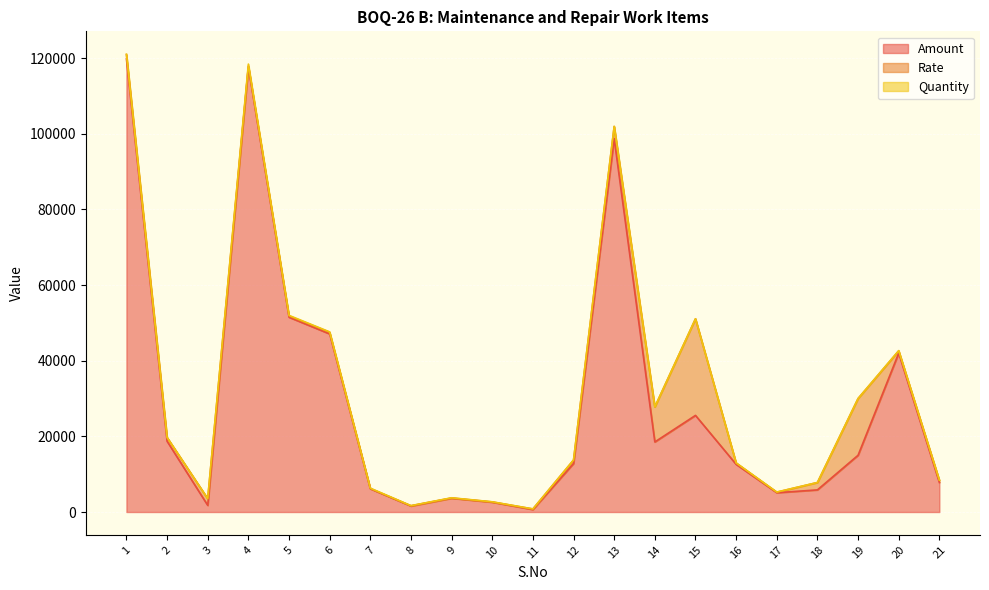

The Rate series shows 629.4 at 16. True or false?

False